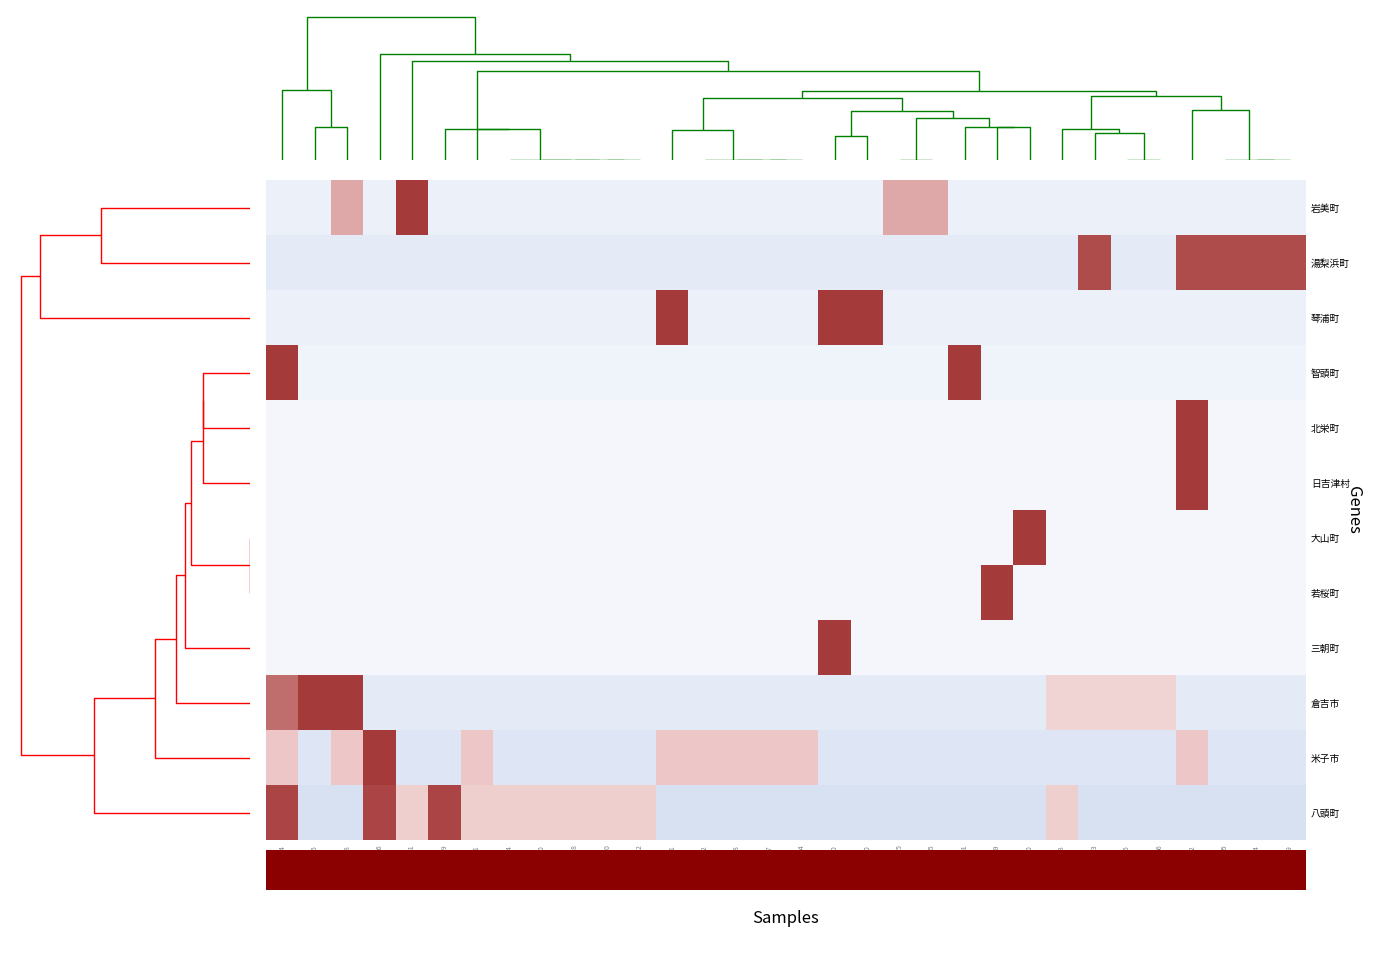

How many categories are shown in the chart?

32